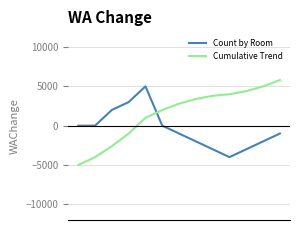

Which series has the widest spread of values?

Cumulative Trend